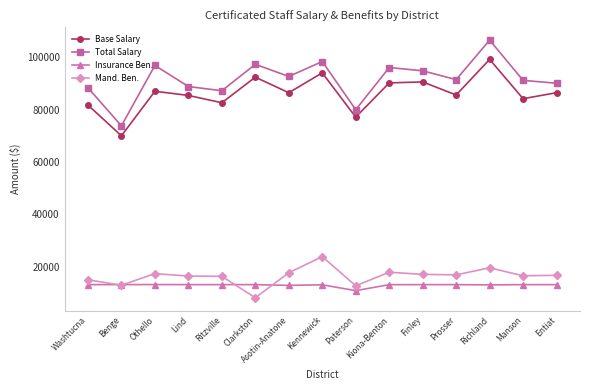

At which category is the sum across all series the highest?

Richland